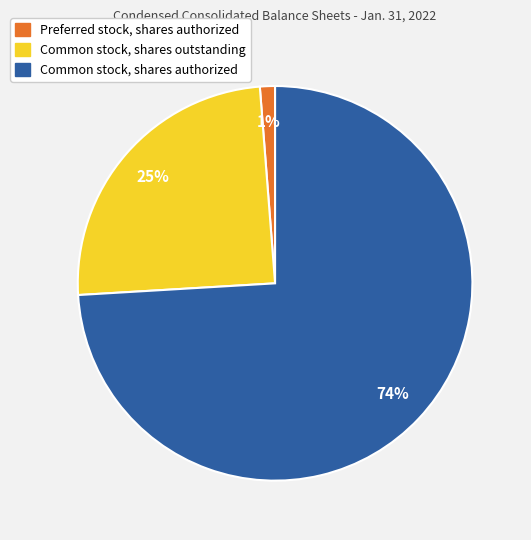

To the nearest percent, what is the combined percentage of Common stock, shares outstanding and Preferred stock, shares authorized?

26%